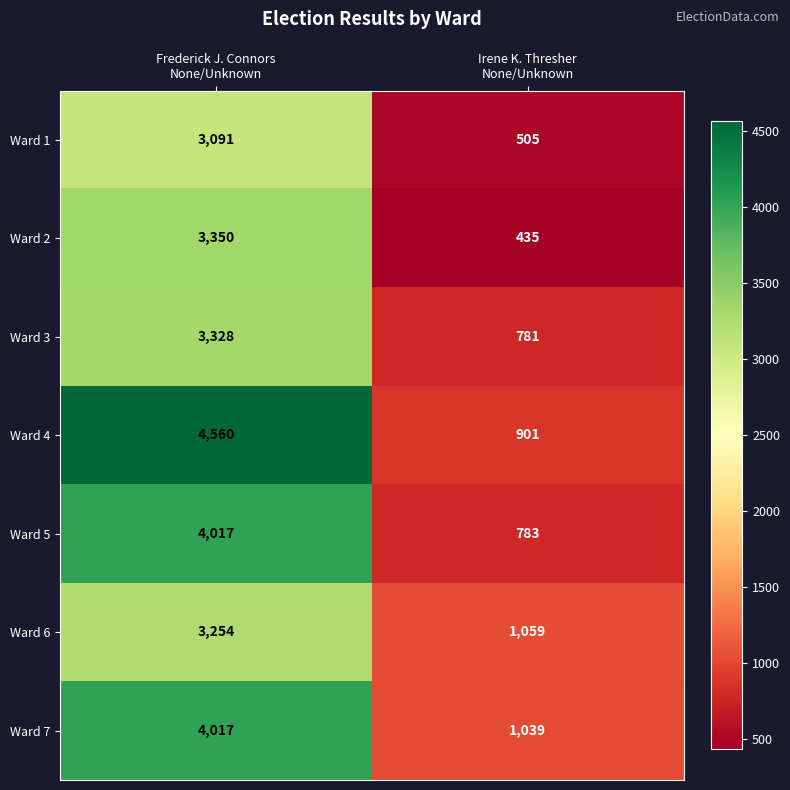

Which series has the largest total across all categories?

Ward 4